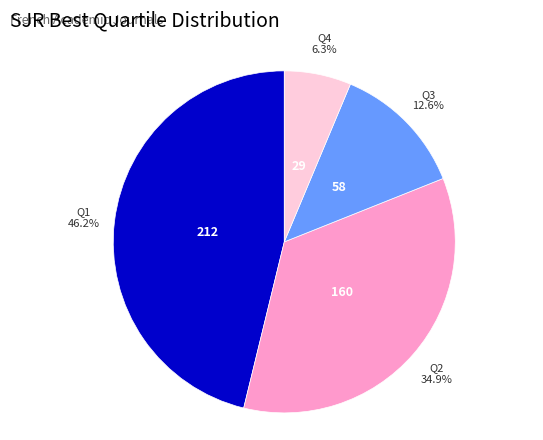

To the nearest percent, what is the average slice percentage?

25%